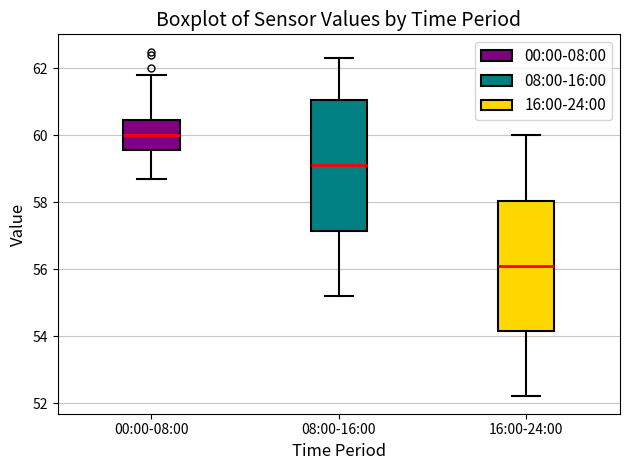

Which box has the highest median line?

00:00-08:00